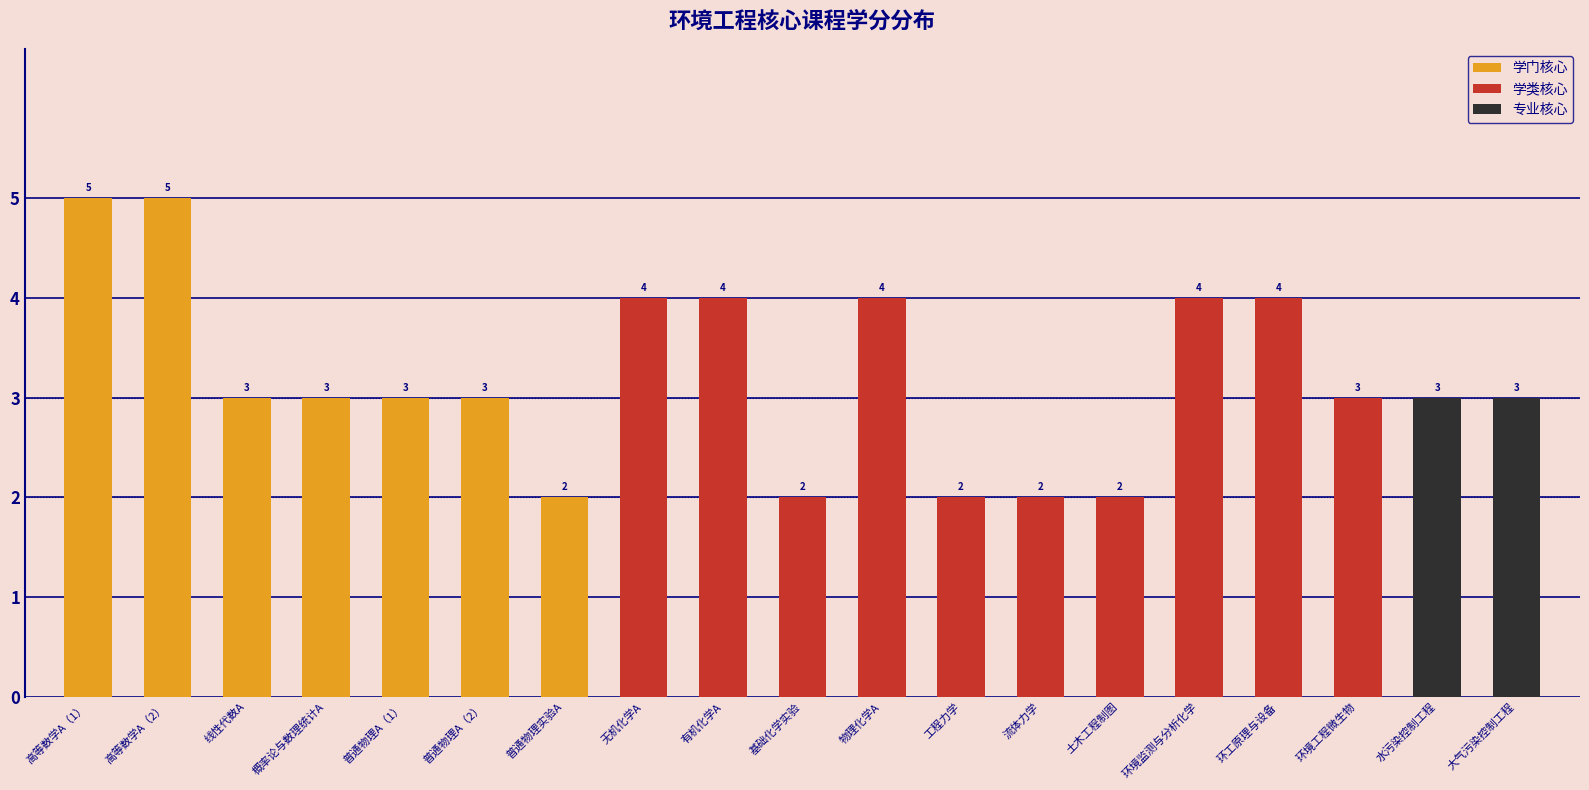

Which series has the largest total across all categories?

学类核心